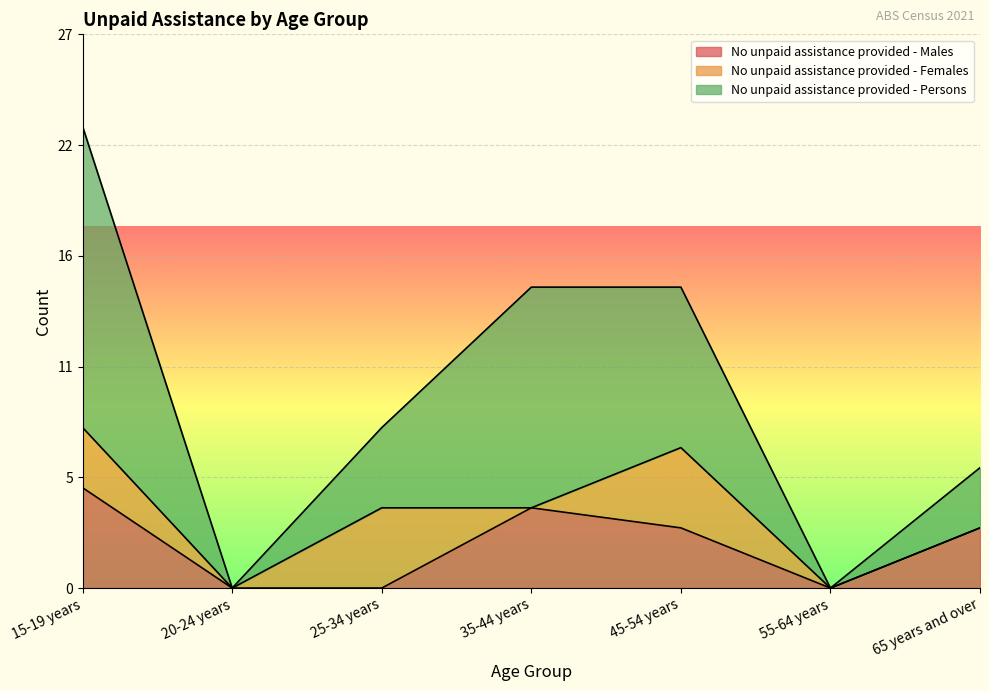

What is the label of the 3rd point from the left?

25-34 years